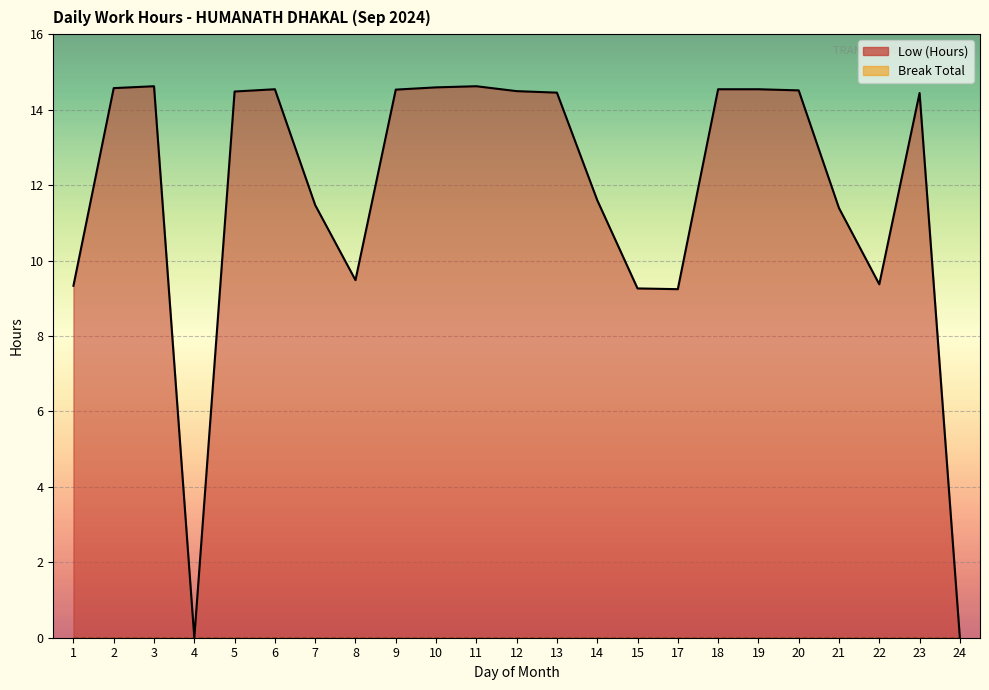

Which category has the highest value across all series?

3